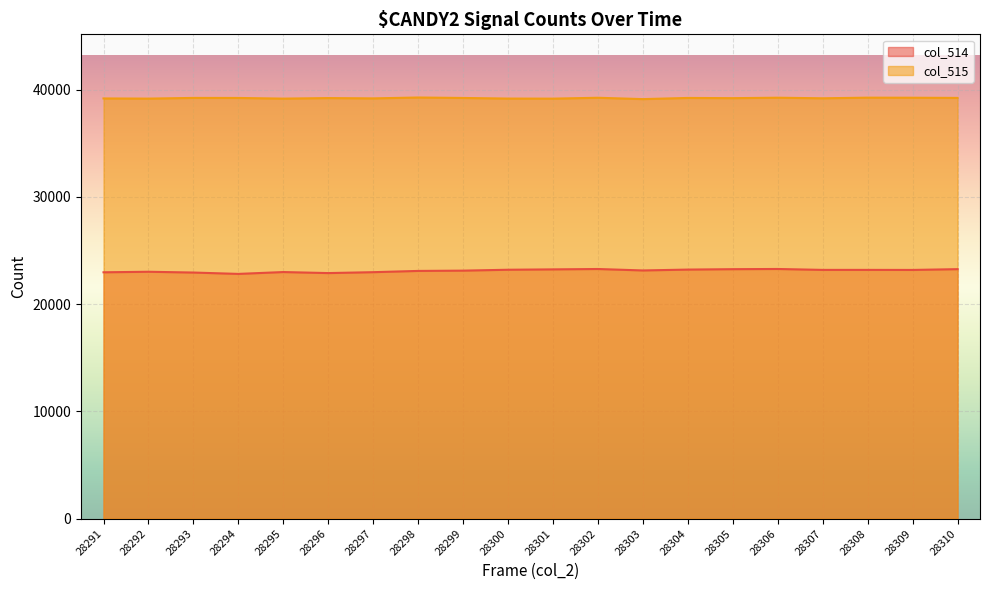

What is the difference between the highest and lowest values at 28291?

16215